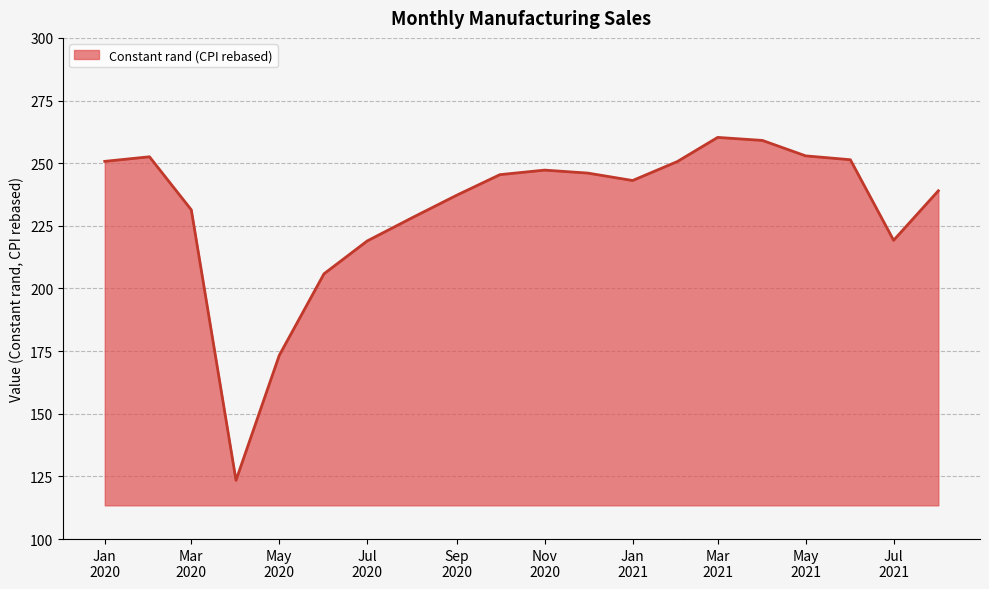

Does the chart display data point markers on the line(s)?

No